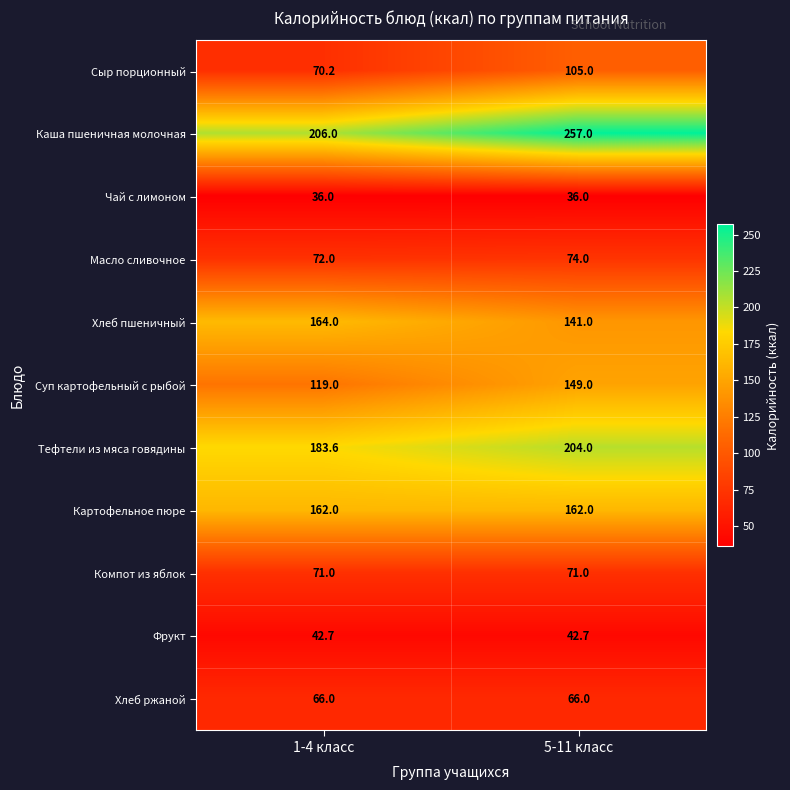

True or false: Хлеб ржаной has a value of 109.2 at 5-11 класс.

False